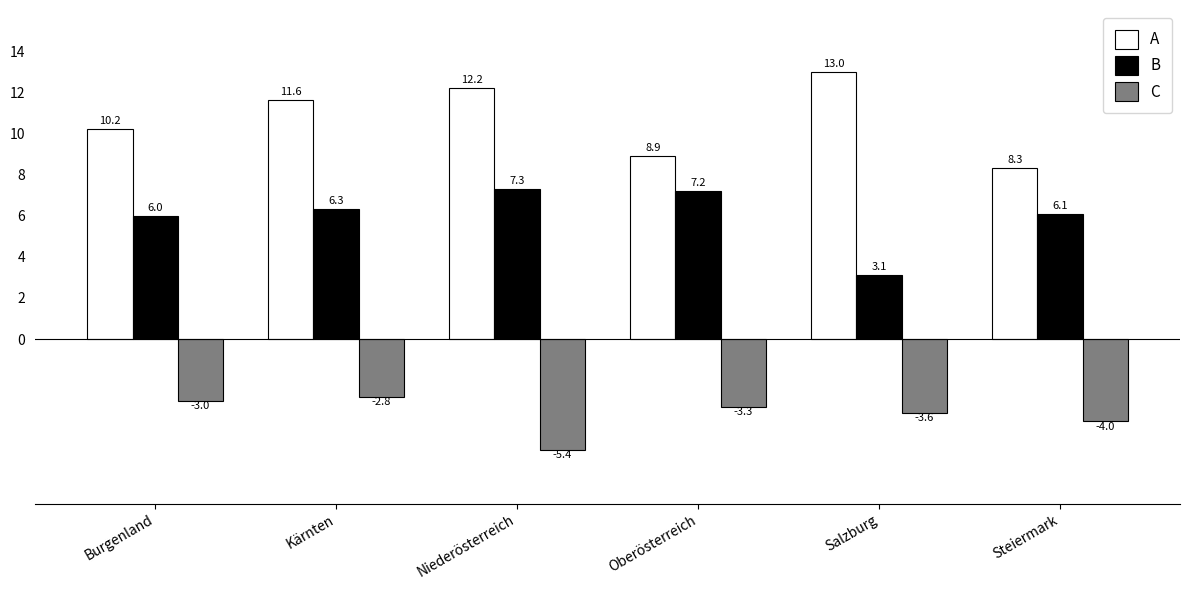

Is the value of A at Oberösterreich greater than the value of B at Kärnten?

Yes